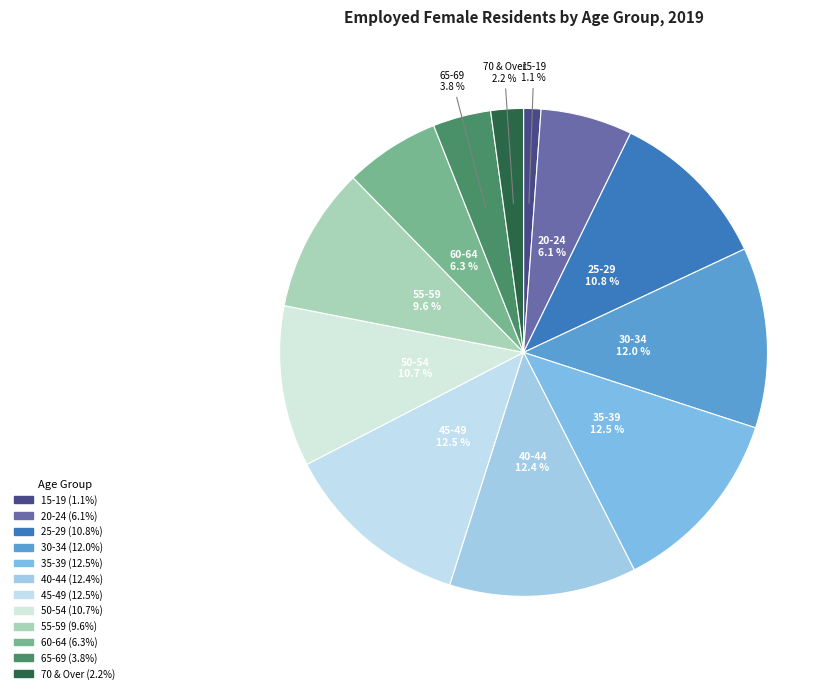

Which slice is the smallest?

15-19